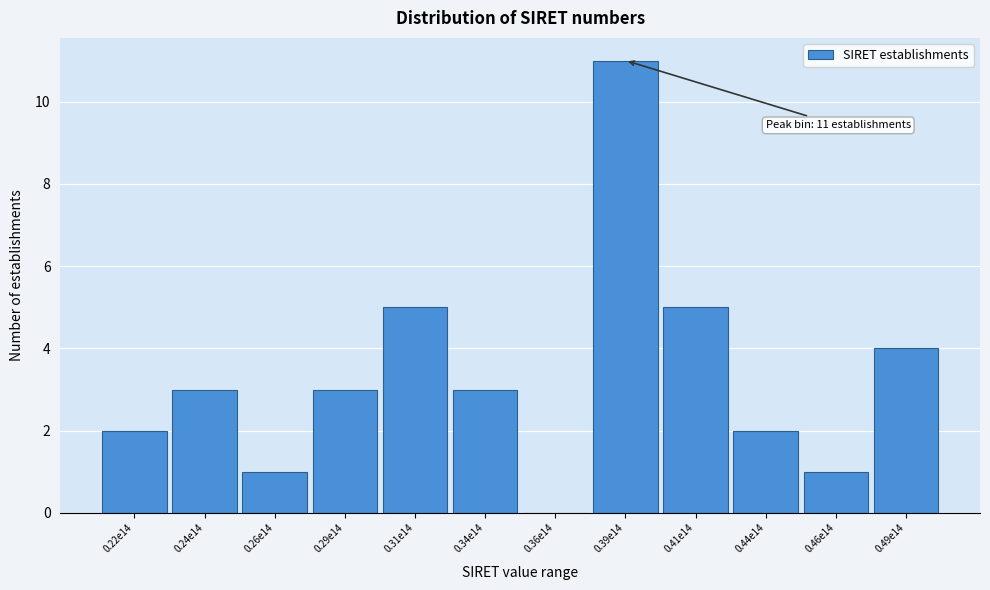

Reading left to right, list all the values displayed in this chart.

0.22e14=2	0.24e14=3	0.26e14=1	0.29e14=3	0.31e14=5	0.34e14=3	0.36e14=0	0.39e14=11	0.41e14=5	0.44e14=2	0.46e14=1	0.49e14=4